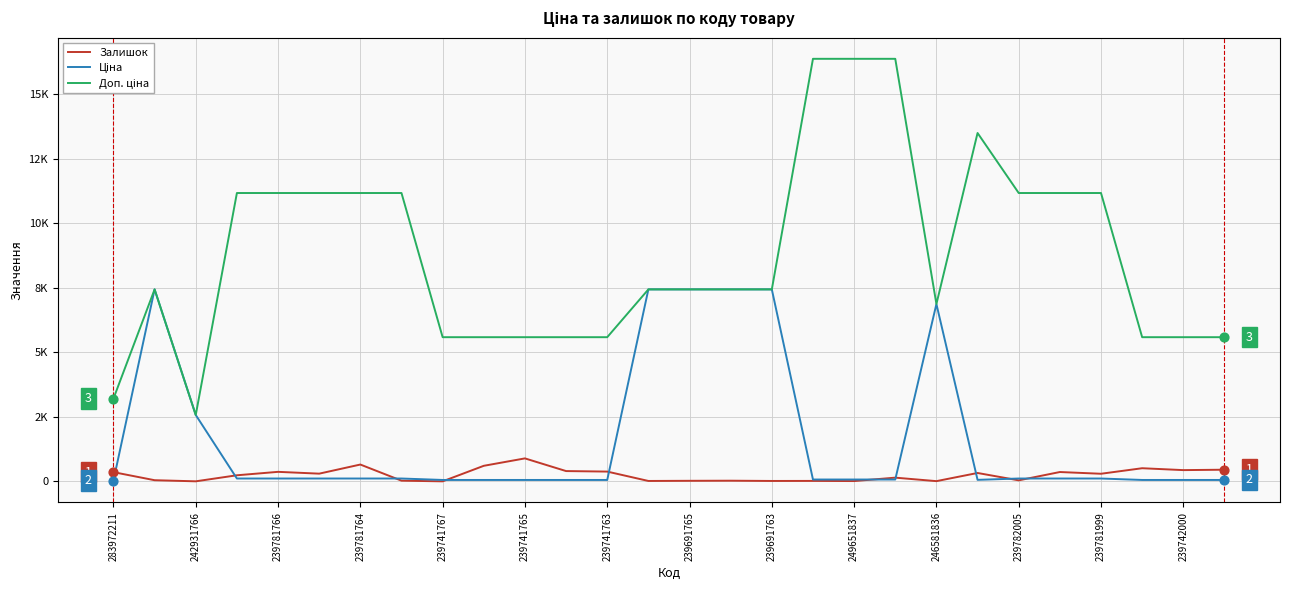

Is this an area chart (filled region under the line)?

No